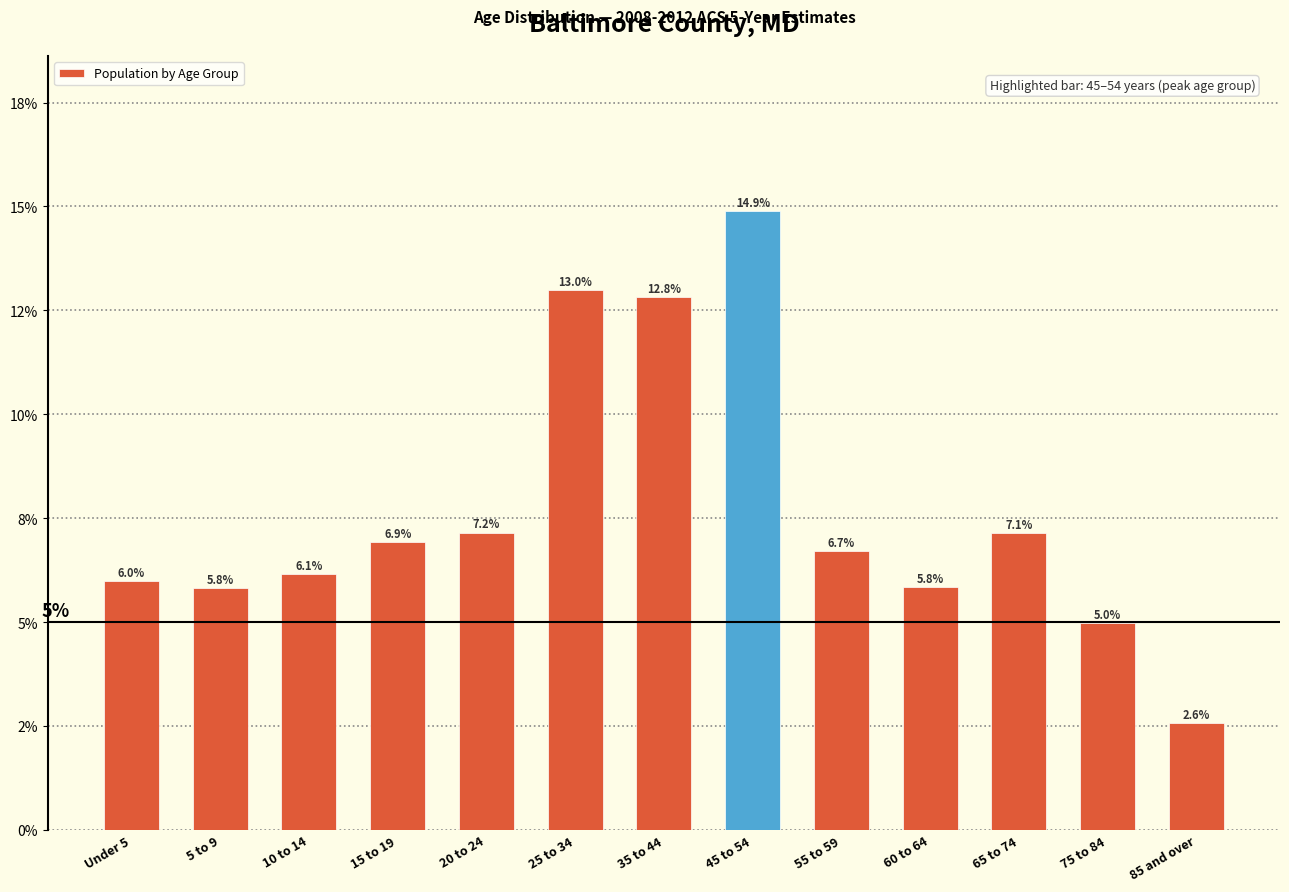

Are the bars horizontal?

No